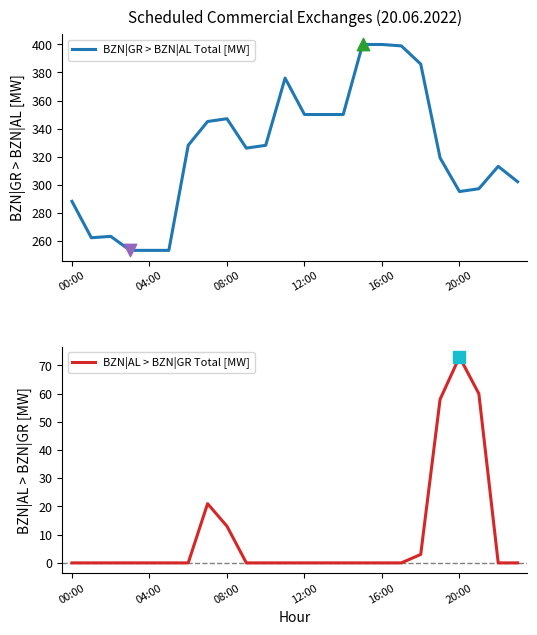

What are all the series names shown in the legend?

BZN|GR > BZN|AL Total [MW], BZN|AL > BZN|GR Total [MW]